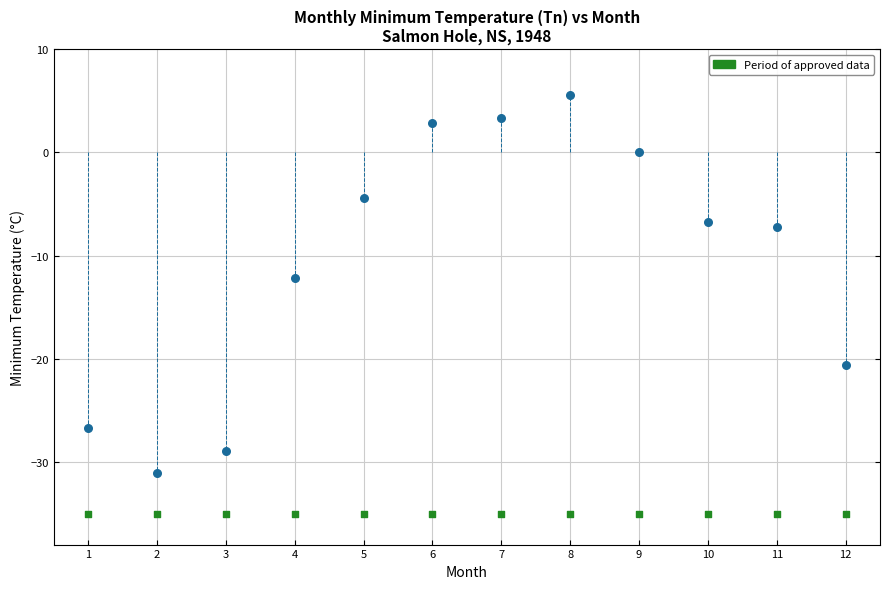

Across all series, what Y value is closest to -14?

-12.2